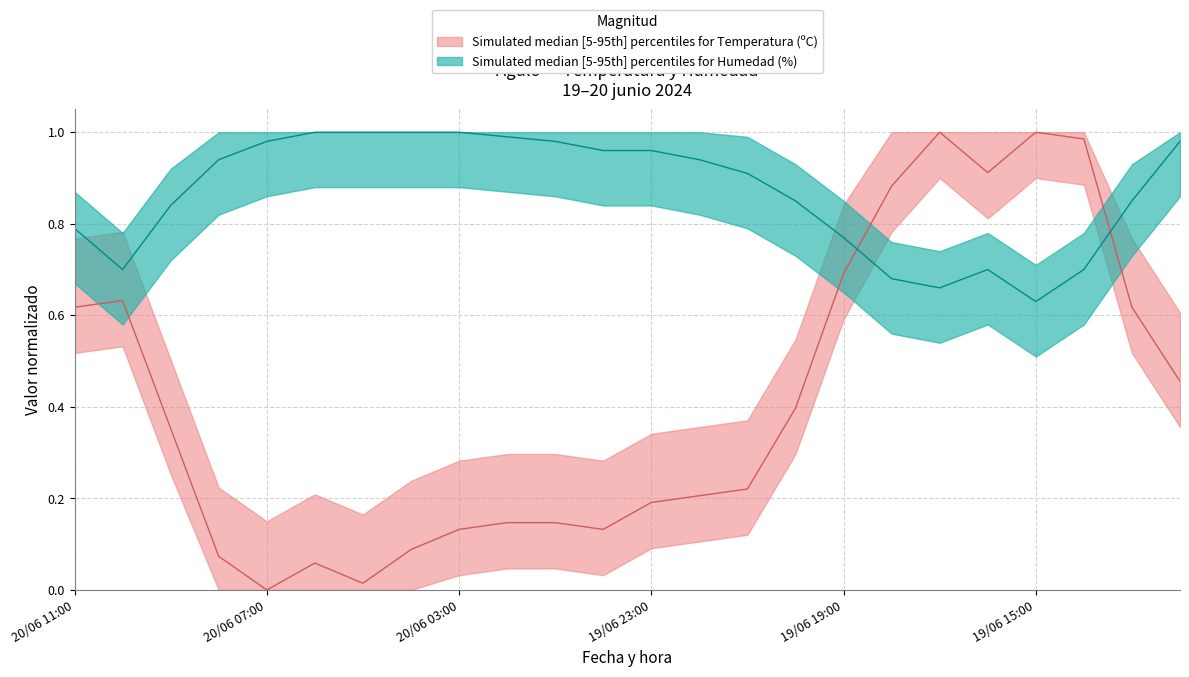

Is it true that Humedad (%) equals 0.8 at 20/06 09:00?

True